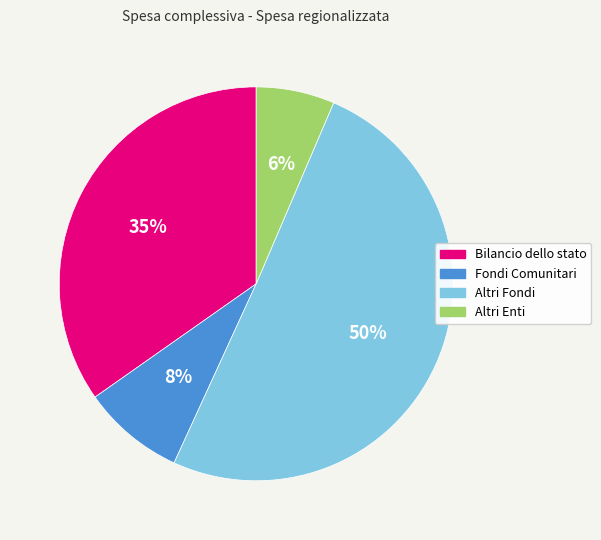

How many segments does this pie chart have?

4